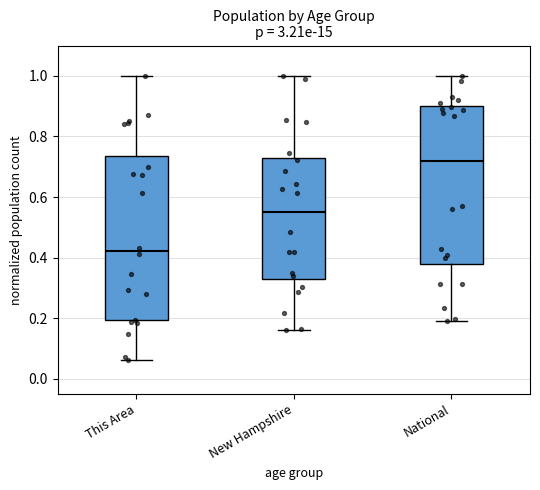

Reading left to right, transcribe this box plot: for each box, give where its median line is, the range the box spans, and where its two whiskers end, as read against the y-axis. The values are not printed on the chart, so give them approximately, as read against the axis.

This Area: median 0.42, box 0.20 to 0.74, whiskers 0.06 to 1.00
New Hampshire: median 0.54, box 0.34 to 0.72, whiskers 0.16 to 1.00
National: median 0.72, box 0.38 to 0.90, whiskers 0.20 to 1.00